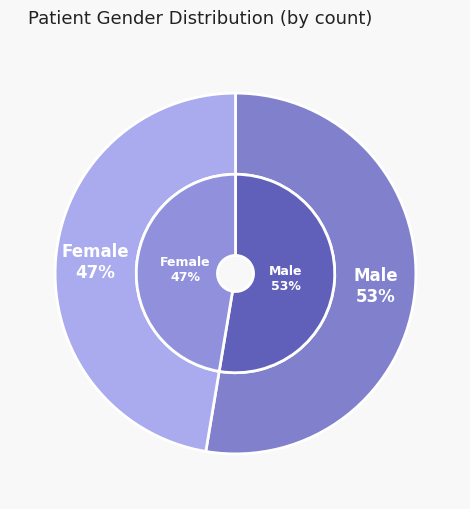

Rank the categories by value from lowest to highest.

Female, Male